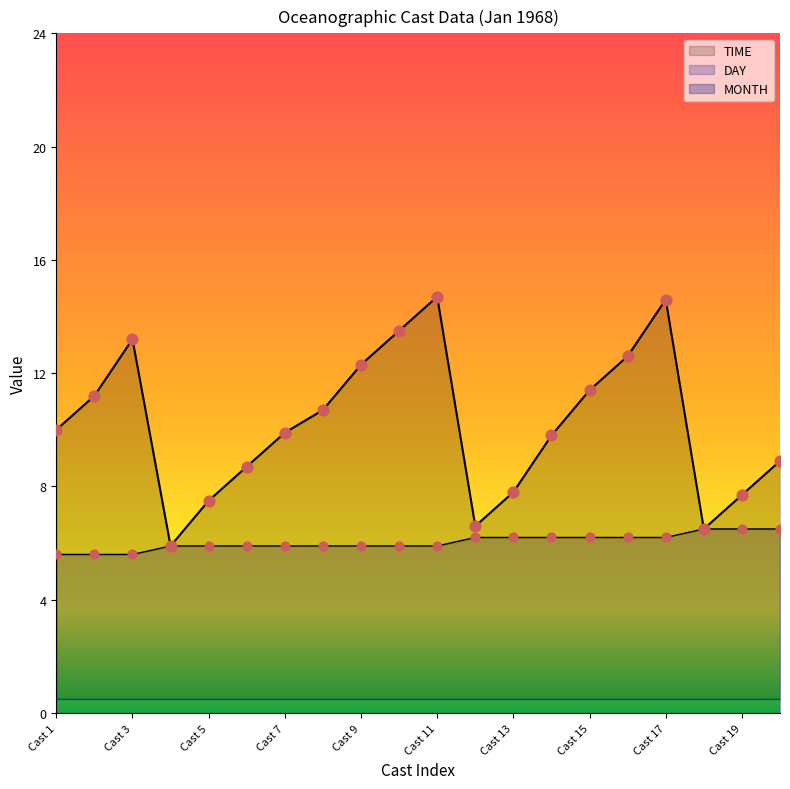

At how many categories does at least one series exceed 8?

14